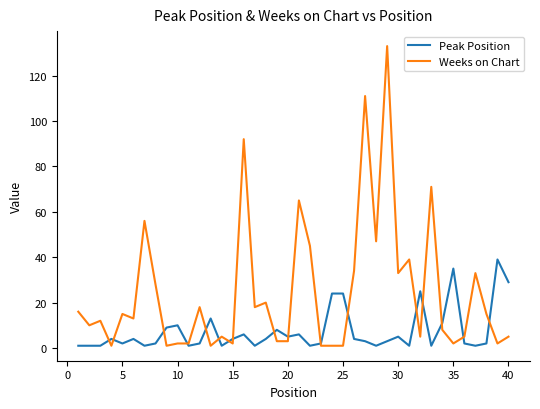

What is the highest value of the Weeks on Chart series?

133